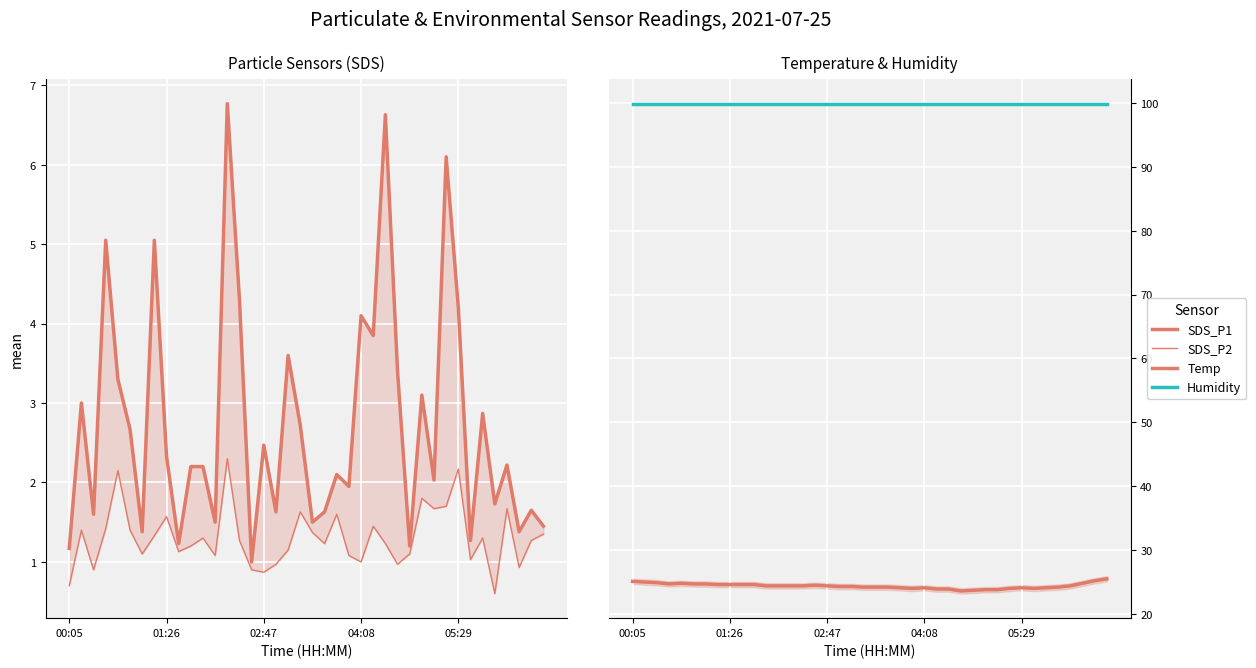

Which series has the widest spread of values?

SDS_P1